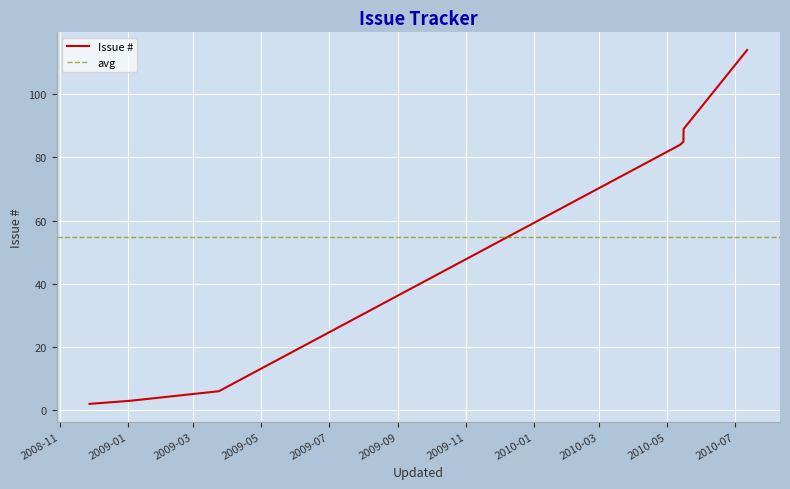

Reading left to right, what are all the values shown in this chart?

2	3	6	84	85	89	114